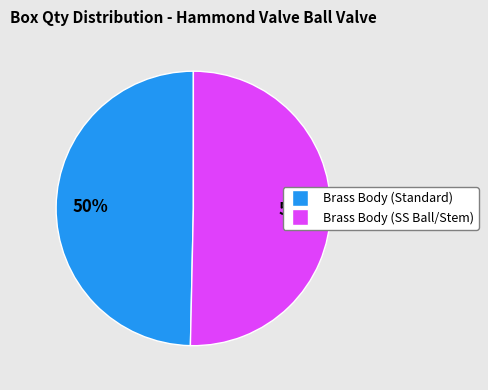

To the nearest percent, what is the average slice percentage?

50%